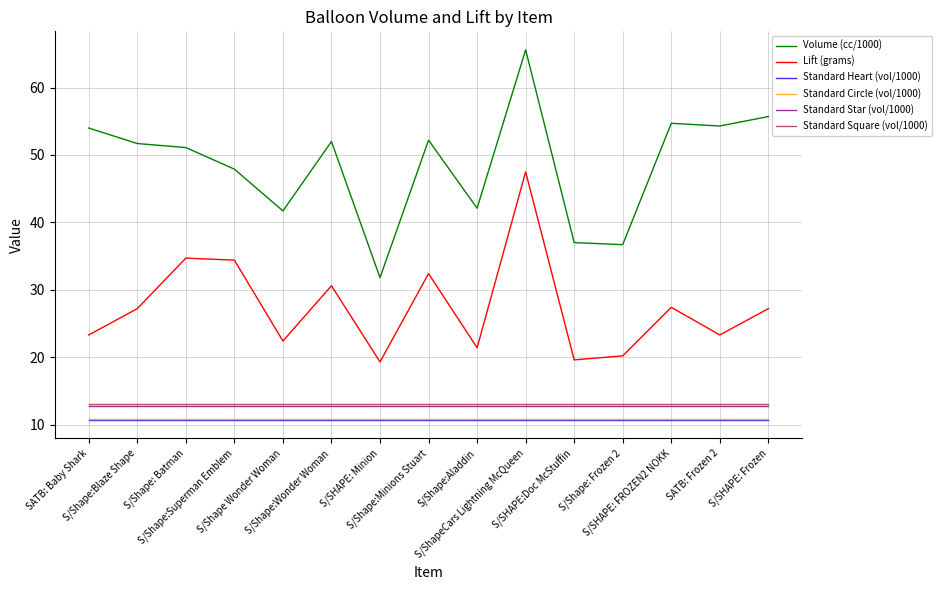

Which series has the largest range (max minus min)?

Volume (cc/1000)